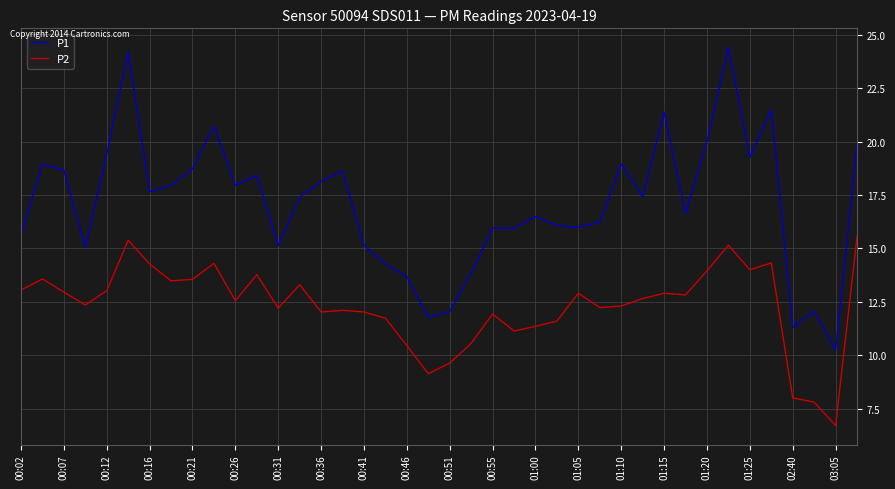

Which series has the largest total across all categories?

P1